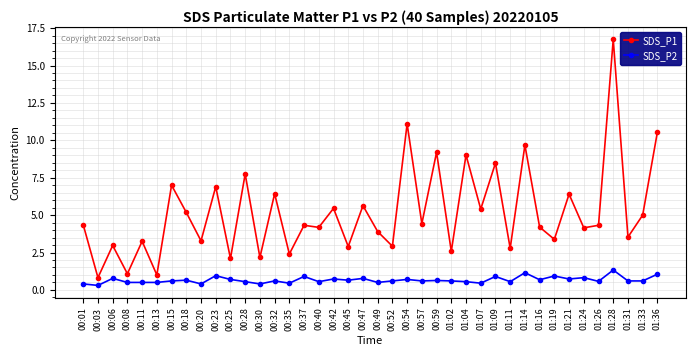

At which category does SDS_P1 reach its first local peak?

00:06